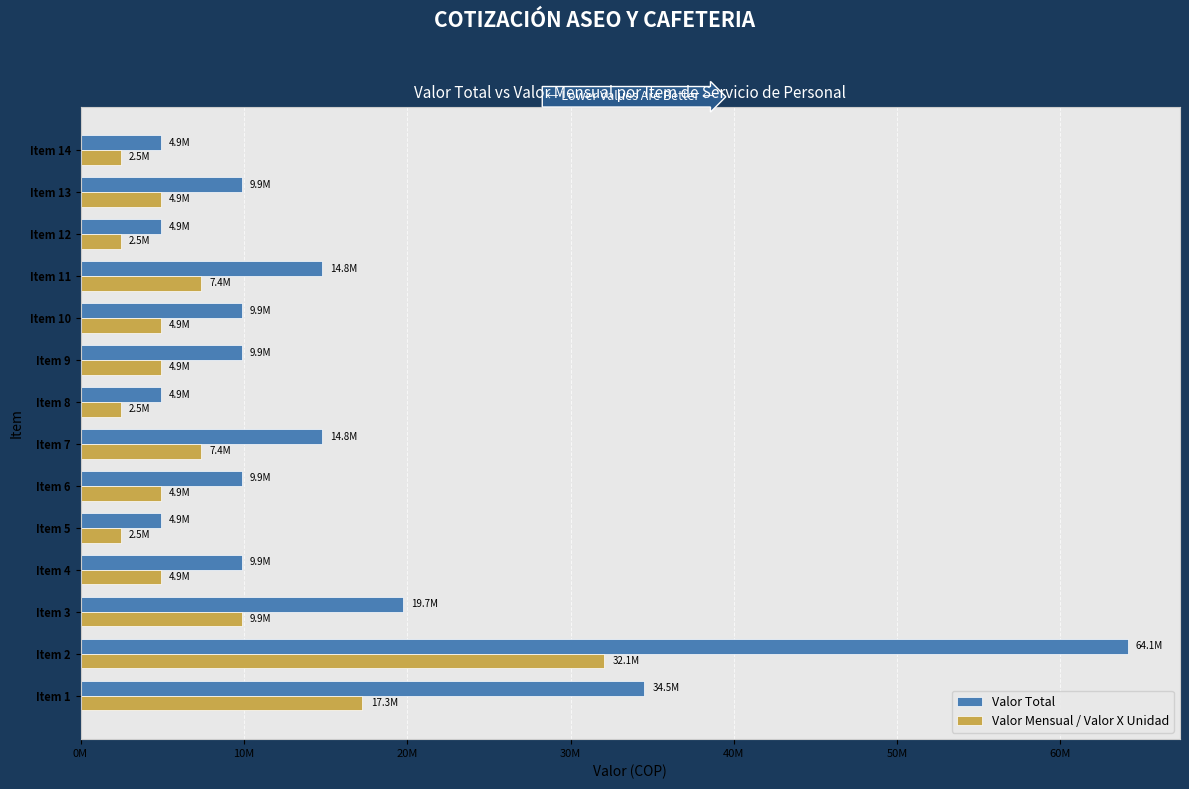

What are all the series names shown in the legend?

Valor Total, Valor Mensual / Valor X Unidad